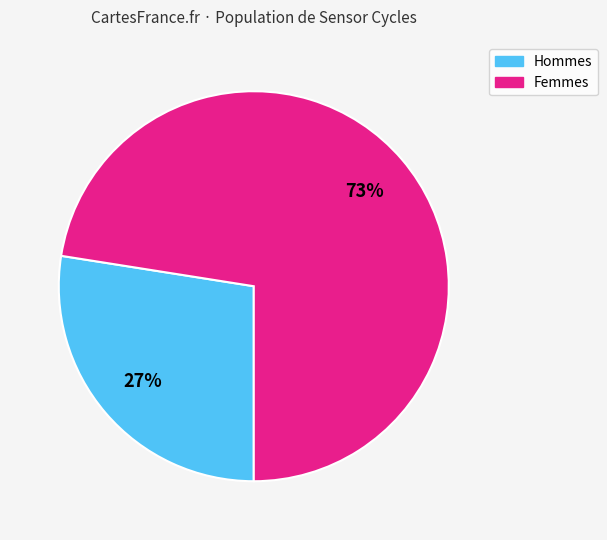

Is there a majority slice in this chart?

Yes